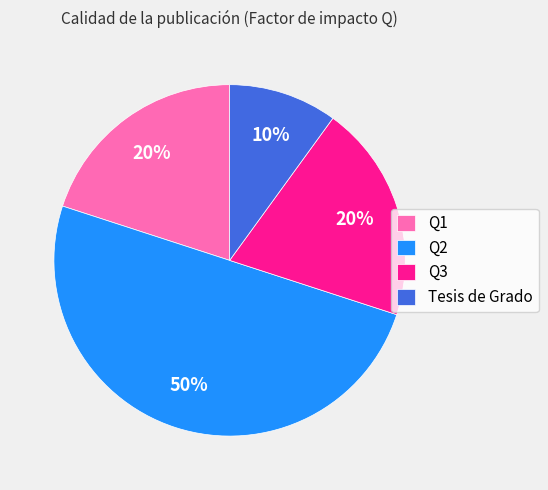

How many slices are in this pie chart?

4